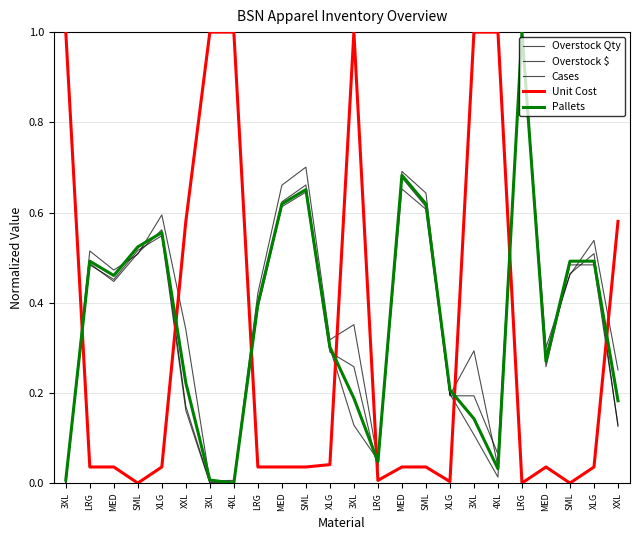

Does the chart have visible grid lines?

Yes